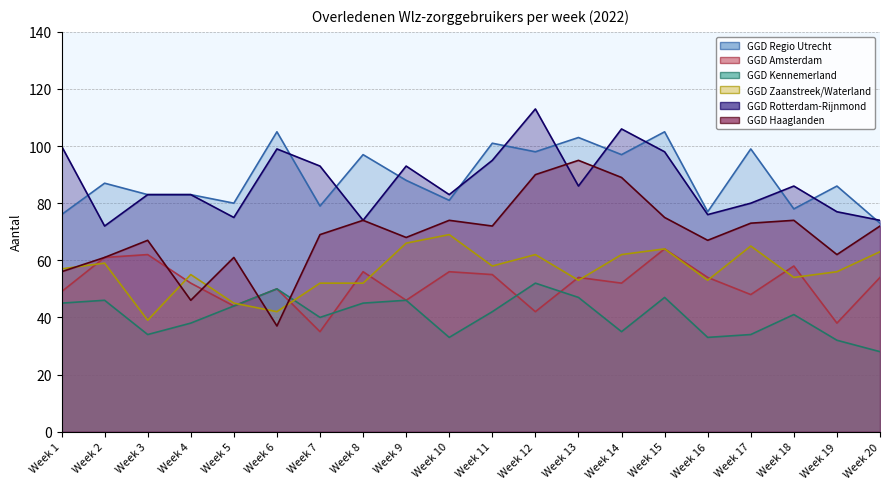

Reading right to left, transcribe all the data shown in this chart.

GGD Regio Utrecht: Week 20=73	Week 19=86	Week 18=78	Week 17=99	Week 16=77	Week 15=105	Week 14=97	Week 13=103	Week 12=98	Week 11=101	Week 10=81	Week 9=88	Week 8=97	Week 7=79	Week 6=105	Week 5=80	Week 4=83	Week 3=83	Week 2=87	Week 1=76
GGD Amsterdam: Week 20=54	Week 19=38	Week 18=58	Week 17=48	Week 16=54	Week 15=64	Week 14=52	Week 13=54	Week 12=42	Week 11=55	Week 10=56	Week 9=46	Week 8=56	Week 7=35	Week 6=50	Week 5=44	Week 4=52	Week 3=62	Week 2=61	Week 1=49
GGD Kennemerland: Week 20=28	Week 19=32	Week 18=41	Week 17=34	Week 16=33	Week 15=47	Week 14=35	Week 13=47	Week 12=52	Week 11=42	Week 10=33	Week 9=46	Week 8=45	Week 7=40	Week 6=50	Week 5=44	Week 4=38	Week 3=34	Week 2=46	Week 1=45
GGD Zaanstreek/Waterland: Week 20=63	Week 19=56	Week 18=54	Week 17=65	Week 16=53	Week 15=64	Week 14=62	Week 13=53	Week 12=62	Week 11=58	Week 10=69	Week 9=66	Week 8=52	Week 7=52	Week 6=42	Week 5=45	Week 4=55	Week 3=39	Week 2=59	Week 1=57
GGD Rotterdam-Rijnmond: Week 20=74	Week 19=77	Week 18=86	Week 17=80	Week 16=76	Week 15=98	Week 14=106	Week 13=86	Week 12=113	Week 11=95	Week 10=83	Week 9=93	Week 8=74	Week 7=93	Week 6=99	Week 5=75	Week 4=83	Week 3=83	Week 2=72	Week 1=100
GGD Haaglanden: Week 20=72	Week 19=62	Week 18=74	Week 17=73	Week 16=67	Week 15=75	Week 14=89	Week 13=95	Week 12=90	Week 11=72	Week 10=74	Week 9=68	Week 8=74	Week 7=69	Week 6=37	Week 5=61	Week 4=46	Week 3=67	Week 2=61	Week 1=56